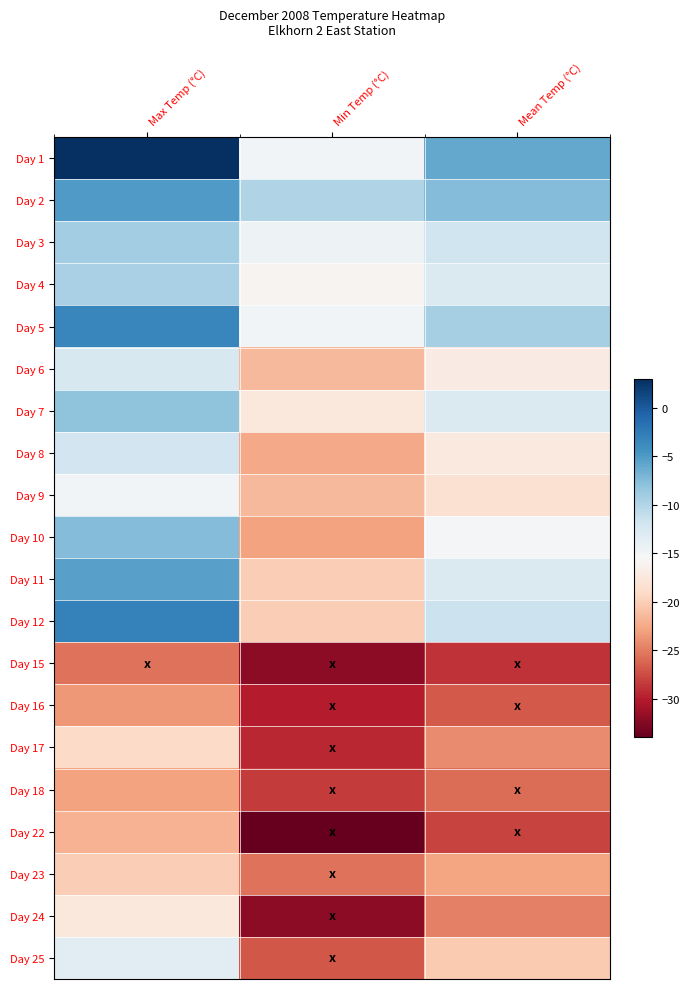

Reading left to right, list all the values displayed in this chart.

Day 1: Max Temp (°C)=3.0	Min Temp (°C)=-15.0	Mean Temp (°C)=-6.0
Day 2: Max Temp (°C)=-5.0	Min Temp (°C)=-10.0	Mean Temp (°C)=-7.5
Day 3: Max Temp (°C)=-9.0	Min Temp (°C)=-14.5	Mean Temp (°C)=-11.8
Day 4: Max Temp (°C)=-9.5	Min Temp (°C)=-16.0	Mean Temp (°C)=-12.8
Day 5: Max Temp (°C)=-3.5	Min Temp (°C)=-15.0	Mean Temp (°C)=-9.3
Day 6: Max Temp (°C)=-12.5	Min Temp (°C)=-21.5	Mean Temp (°C)=-17.0
Day 7: Max Temp (°C)=-8.0	Min Temp (°C)=-17.5	Mean Temp (°C)=-12.8
Day 8: Max Temp (°C)=-12.0	Min Temp (°C)=-22.5	Mean Temp (°C)=-17.3
Day 9: Max Temp (°C)=-15.0	Min Temp (°C)=-21.5	Mean Temp (°C)=-18.3
Day 10: Max Temp (°C)=-7.5	Min Temp (°C)=-23.0	Mean Temp (°C)=-15.3
Day 11: Max Temp (°C)=-5.5	Min Temp (°C)=-20.0	Mean Temp (°C)=-12.8
Day 12: Max Temp (°C)=-3.0	Min Temp (°C)=-20.0	Mean Temp (°C)=-11.5
Day 15: Max Temp (°C)=-25.5	Min Temp (°C)=-32.0	Mean Temp (°C)=-28.8
Day 16: Max Temp (°C)=-23.5	Min Temp (°C)=-30.0	Mean Temp (°C)=-26.8
Day 17: Max Temp (°C)=-19.0	Min Temp (°C)=-29.5	Mean Temp (°C)=-24.3
Day 18: Max Temp (°C)=-23.0	Min Temp (°C)=-28.5	Mean Temp (°C)=-25.8
Day 22: Max Temp (°C)=-22.0	Min Temp (°C)=-34.0	Mean Temp (°C)=-28.0
Day 23: Max Temp (°C)=-20.0	Min Temp (°C)=-25.5	Mean Temp (°C)=-22.8
Day 24: Max Temp (°C)=-17.5	Min Temp (°C)=-32.0	Mean Temp (°C)=-24.8
Day 25: Max Temp (°C)=-13.5	Min Temp (°C)=-27.0	Mean Temp (°C)=-20.3